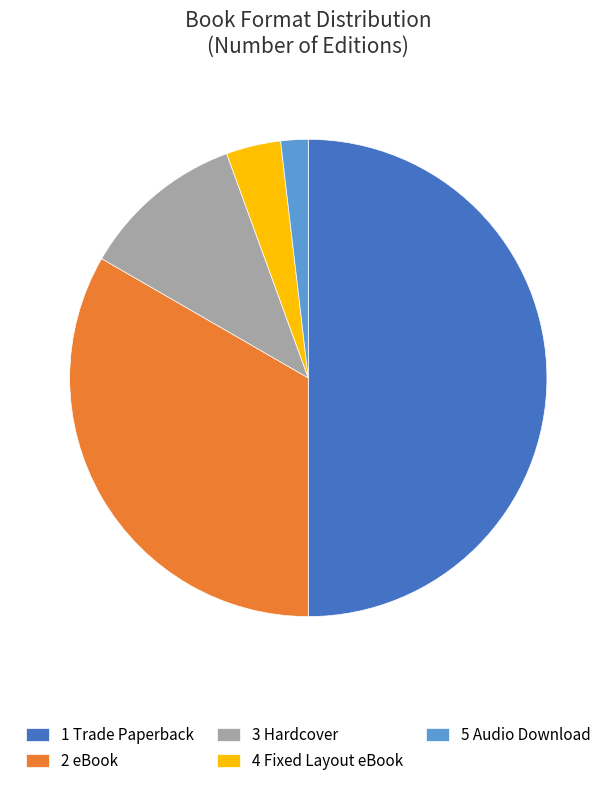

Do 5 Audio Download and 4 Fixed Layout eBook together represent more than half of the pie?

No